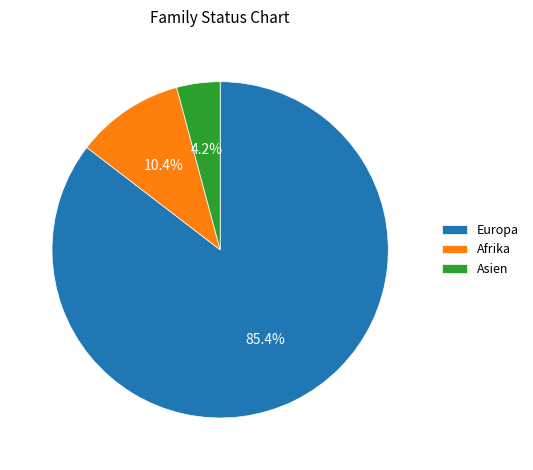

Which has a higher value, Asien or Afrika?

Afrika